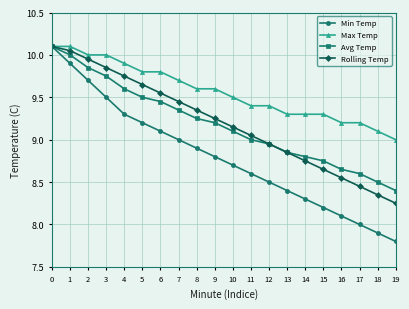

What is the value of the Min Temp point at the 4th from the left?

9.5